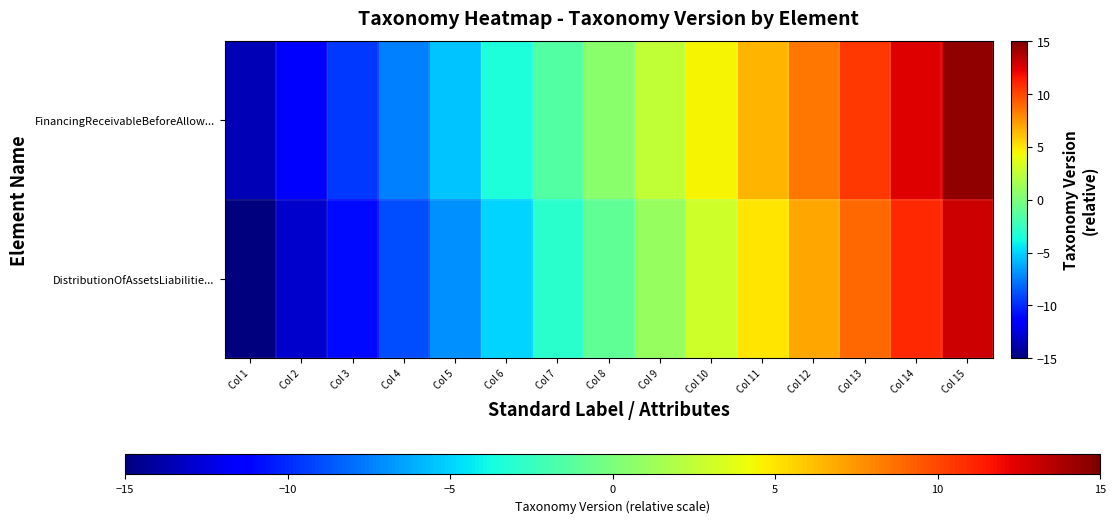

Reading right to left, list all the values displayed in this chart.

DistributionOfAssetsLiabilitie...: Col 15=13.0	Col 14=11.0	Col 13=9.0	Col 12=7.0	Col 11=5.0	Col 10=3.0	Col 9=1.0	Col 8=-1.0	Col 7=-3.0	Col 6=-5.0	Col 5=-7.0	Col 4=-9.0	Col 3=-11.0	Col 2=-13.0	Col 1=-15.0
FinancingReceivableBeforeAllow...: Col 15=14.5	Col 14=12.5	Col 13=10.5	Col 12=8.5	Col 11=6.5	Col 10=4.5	Col 9=2.5	Col 8=0.5	Col 7=-1.5	Col 6=-3.5	Col 5=-5.5	Col 4=-7.5	Col 3=-9.5	Col 2=-11.5	Col 1=-13.5